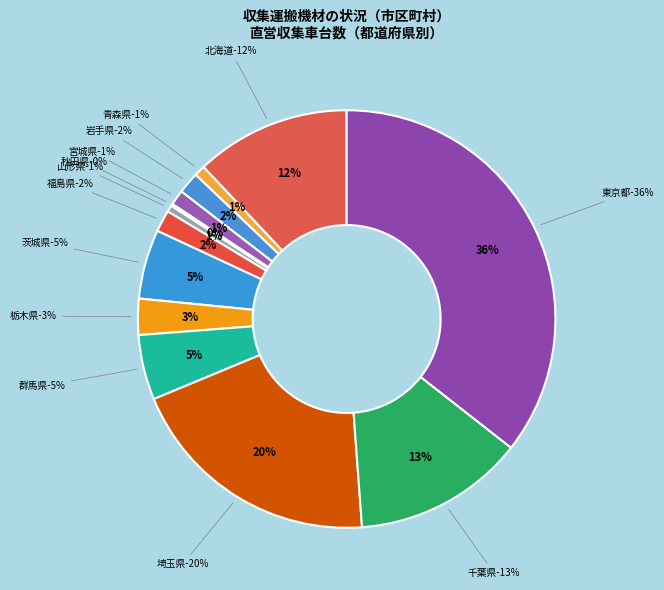

How many slices are in this pie chart?

13